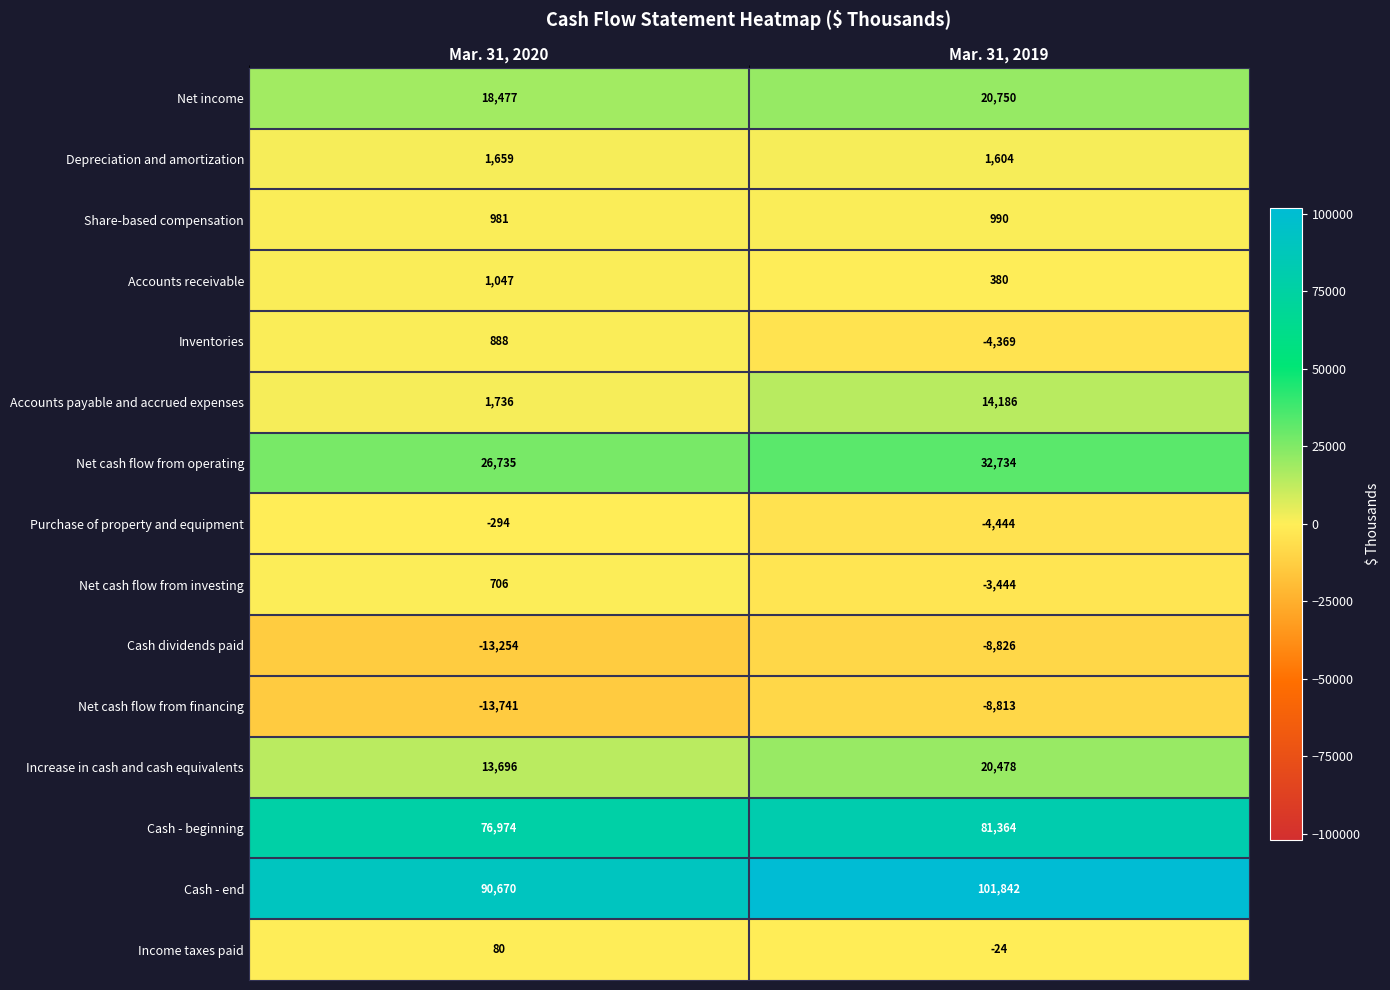

What is the sum of the Depreciation and amortization values at Mar. 31, 2020 and Mar. 31, 2019?

3263